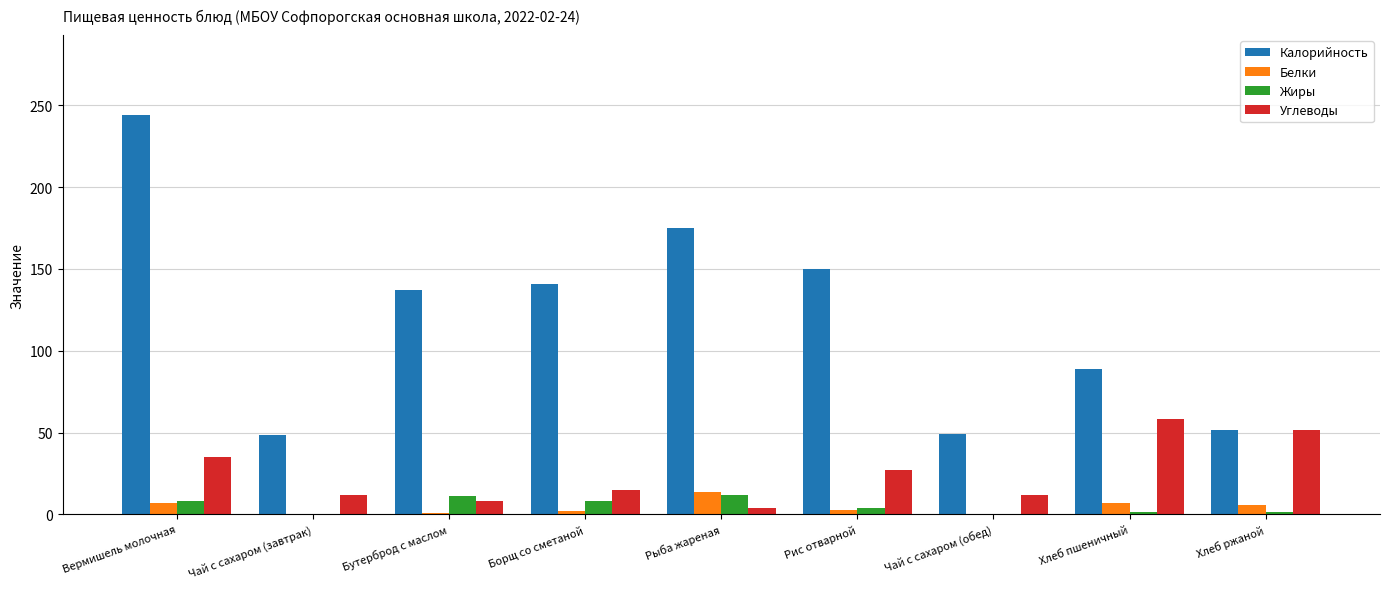

Which series has the largest total across all categories?

Калорийность